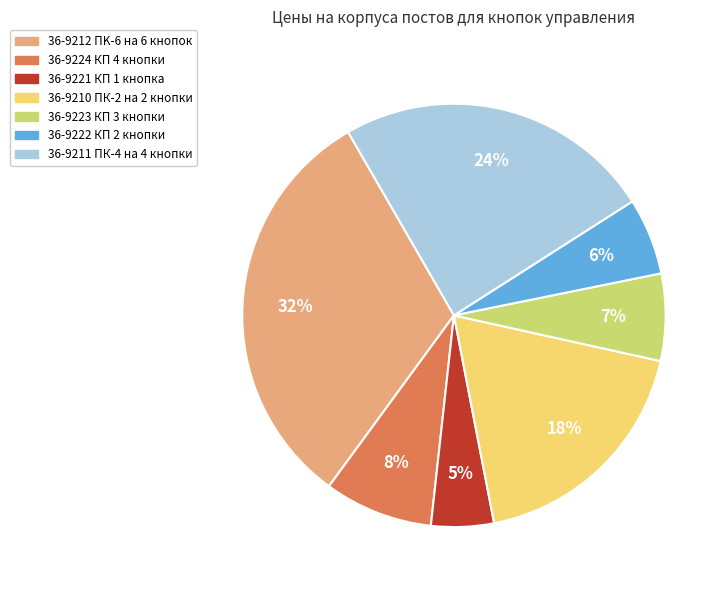

Approximately how many times larger is the value at 36-9223 КП 3 кнопки compared to 36-9210 ПК-2 на 2 кнопки?

0.4